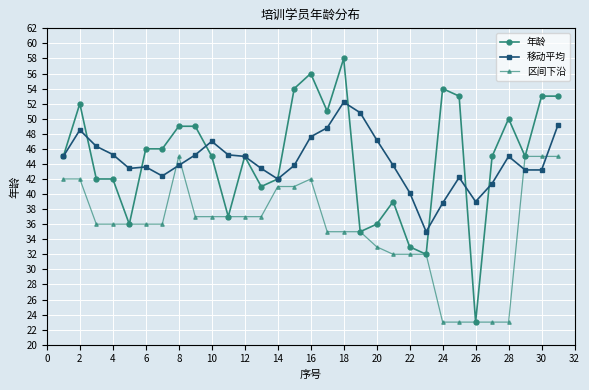

List the series in order of their peak value, highest first.

年龄, 移动平均, 区间下沿